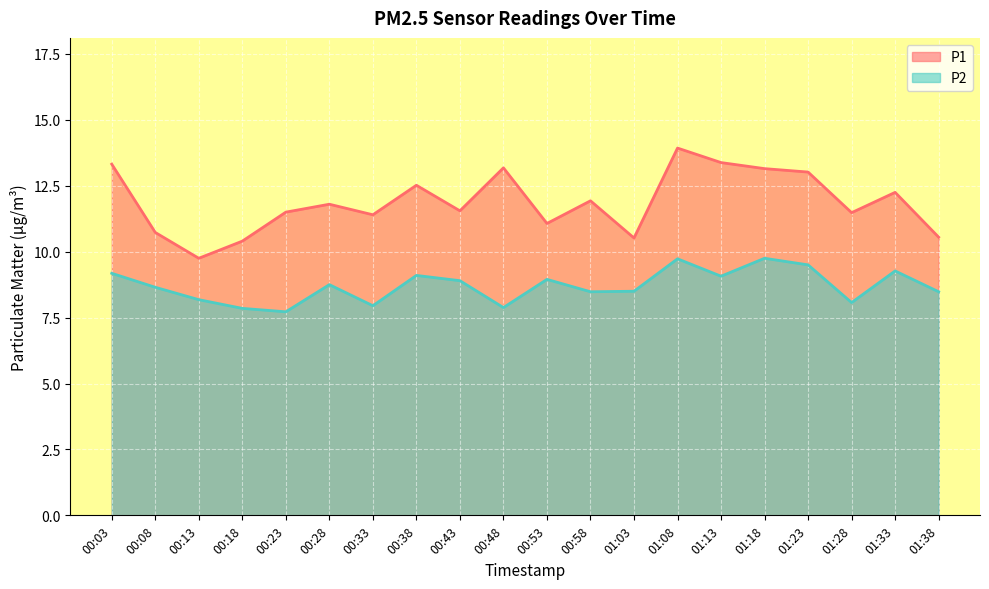

How many lines are shown in the chart?

2